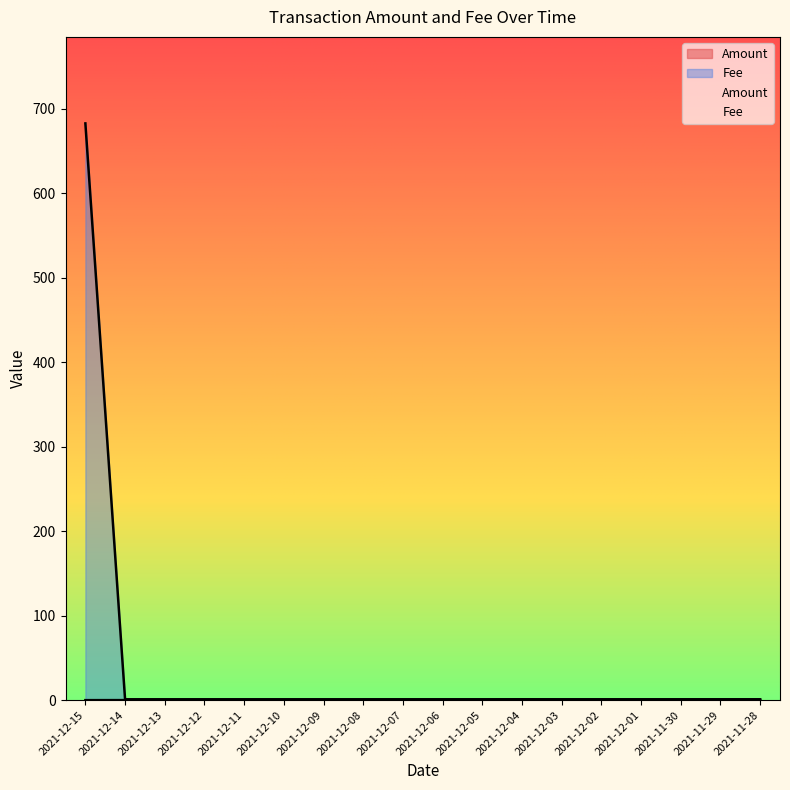

How many lines are shown in the chart?

2